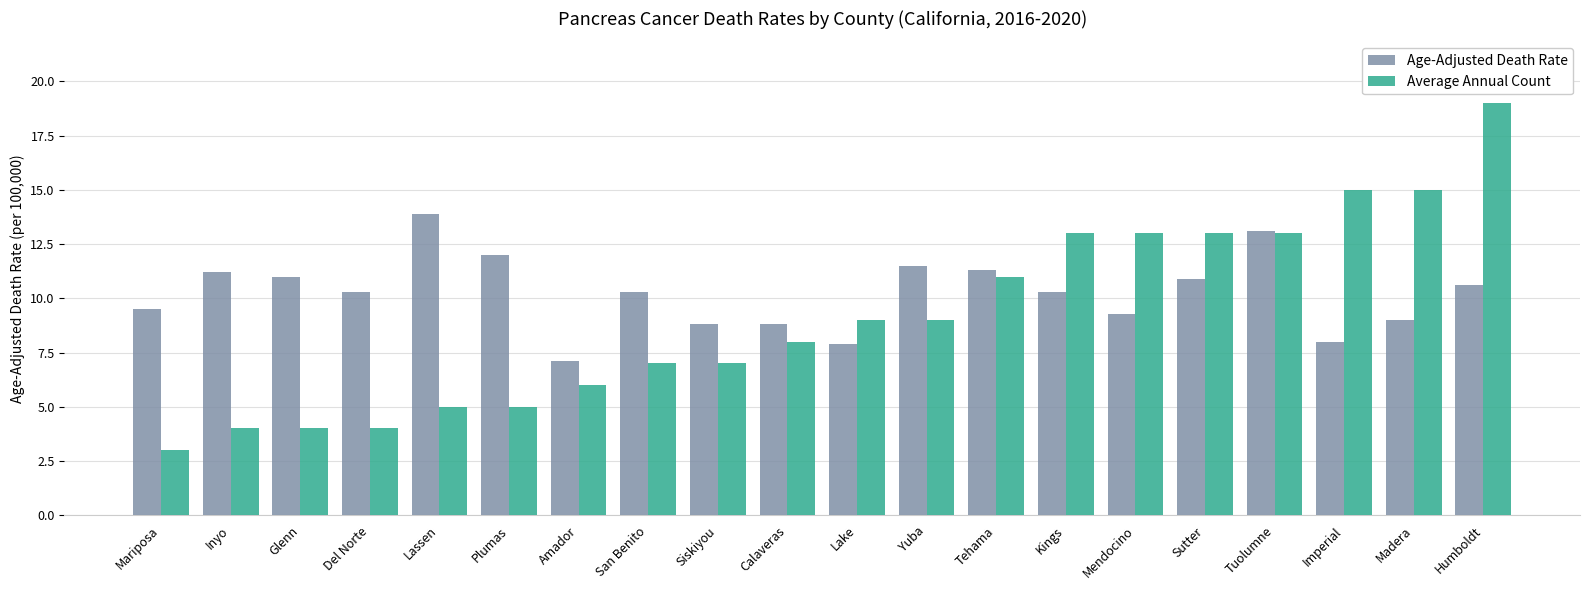

Rank the series by their average value, from highest to lowest.

Age-Adjusted Death Rate, Average Annual Count